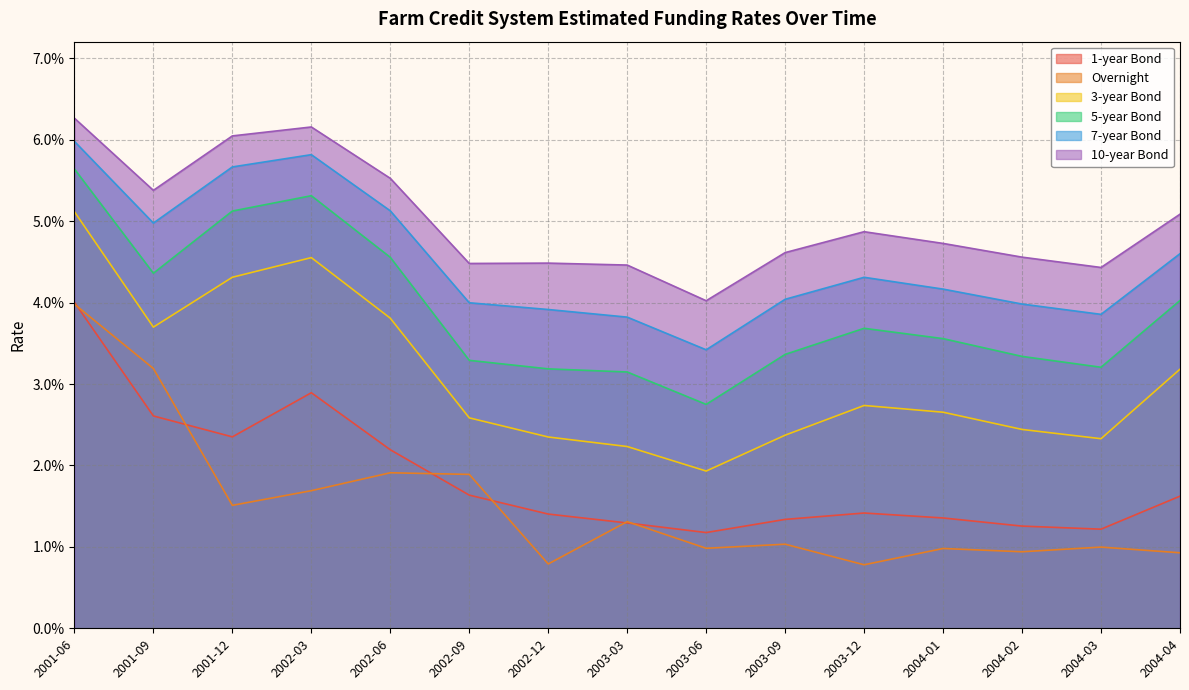

Reading left to right, list all the values displayed in this chart.

1-year Bond: 2001-06=0.0	2001-09=0.0	2001-12=0.0	2002-03=0.0	2002-06=0.0	2002-09=0.0	2002-12=0.0	2003-03=0.0	2003-06=0.0	2003-09=0.0	2003-12=0.0	2004-01=0.0	2004-02=0.0	2004-03=0.0	2004-04=0.0
Overnight: 2001-06=0.0	2001-09=0.0	2001-12=0.0	2002-03=0.0	2002-06=0.0	2002-09=0.0	2002-12=0.0	2003-03=0.0	2003-06=0.0	2003-09=0.0	2003-12=0.0	2004-01=0.0	2004-02=0.0	2004-03=0.0	2004-04=0.0
3-year Bond: 2001-06=0.1	2001-09=0.0	2001-12=0.0	2002-03=0.0	2002-06=0.0	2002-09=0.0	2002-12=0.0	2003-03=0.0	2003-06=0.0	2003-09=0.0	2003-12=0.0	2004-01=0.0	2004-02=0.0	2004-03=0.0	2004-04=0.0
5-year Bond: 2001-06=0.1	2001-09=0.0	2001-12=0.1	2002-03=0.1	2002-06=0.0	2002-09=0.0	2002-12=0.0	2003-03=0.0	2003-06=0.0	2003-09=0.0	2003-12=0.0	2004-01=0.0	2004-02=0.0	2004-03=0.0	2004-04=0.0
7-year Bond: 2001-06=0.1	2001-09=0.0	2001-12=0.1	2002-03=0.1	2002-06=0.1	2002-09=0.0	2002-12=0.0	2003-03=0.0	2003-06=0.0	2003-09=0.0	2003-12=0.0	2004-01=0.0	2004-02=0.0	2004-03=0.0	2004-04=0.0
10-year Bond: 2001-06=0.1	2001-09=0.1	2001-12=0.1	2002-03=0.1	2002-06=0.1	2002-09=0.0	2002-12=0.0	2003-03=0.0	2003-06=0.0	2003-09=0.0	2003-12=0.0	2004-01=0.0	2004-02=0.0	2004-03=0.0	2004-04=0.1